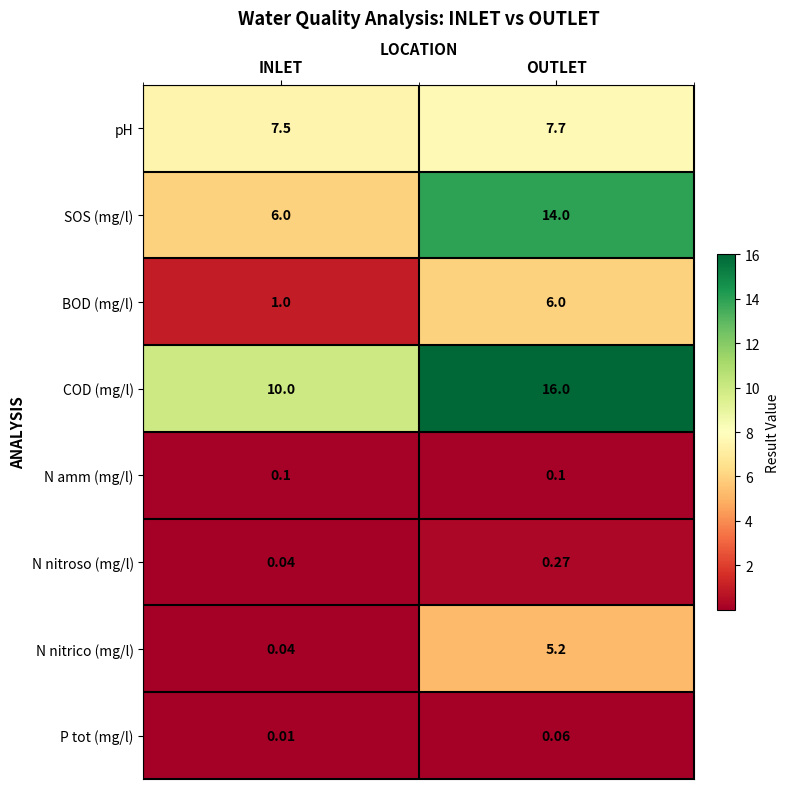

At how many categories does at least one series exceed 13?

1